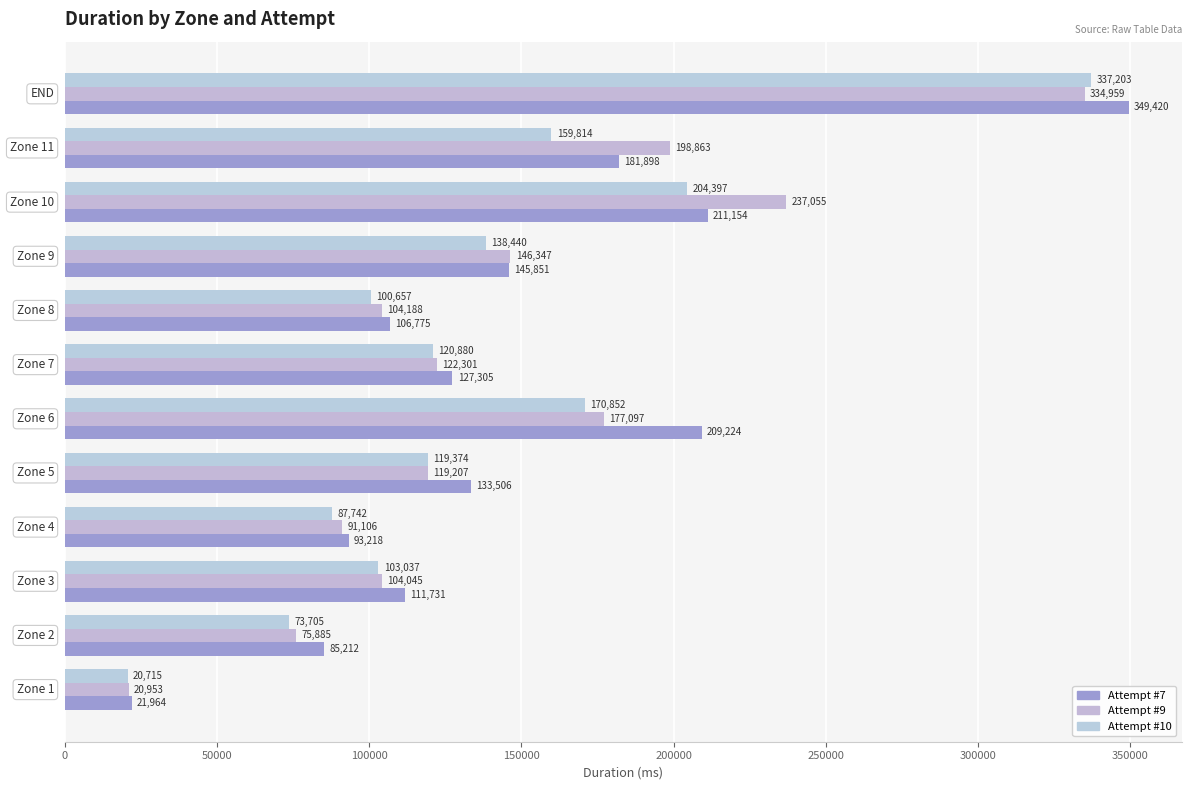

Rank the series by their maximum value, from lowest to highest.

Attempt #9, Attempt #10, Attempt #7